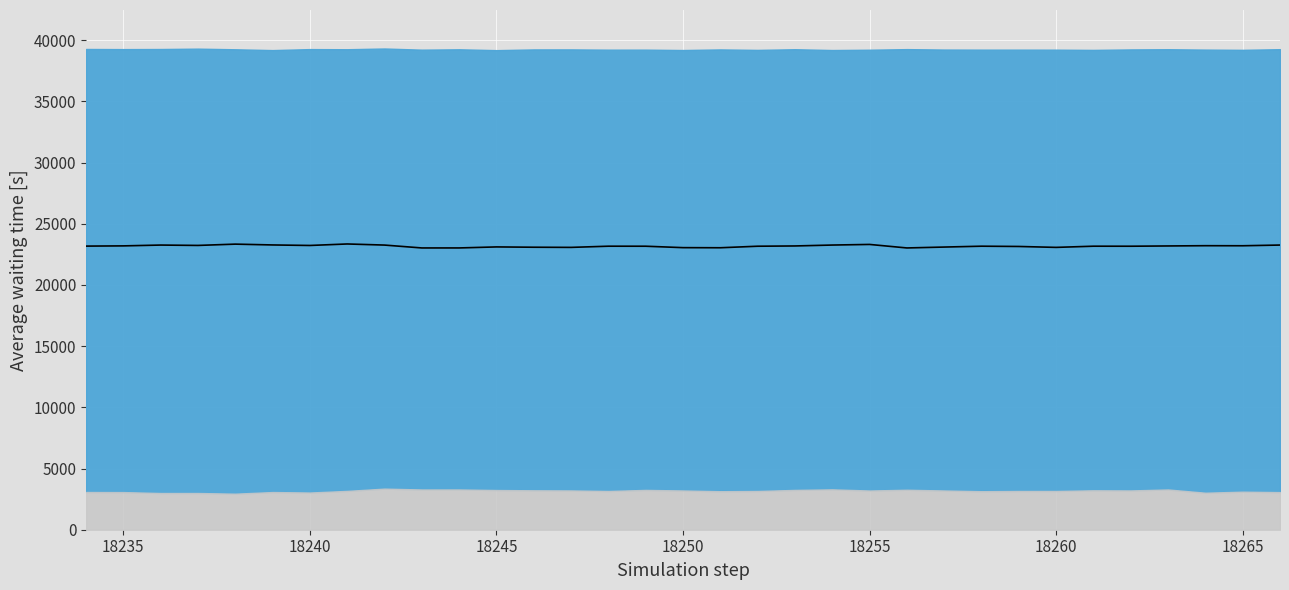

Is it true that the value at 18240 is 23258?

True